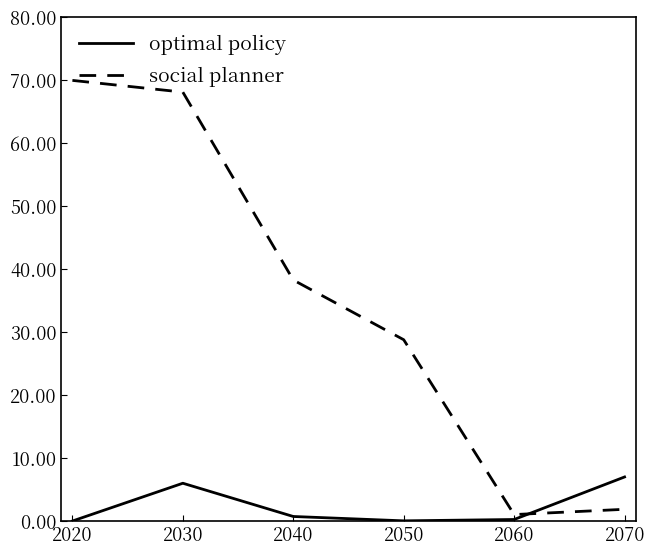

How many lines are shown in the chart?

2